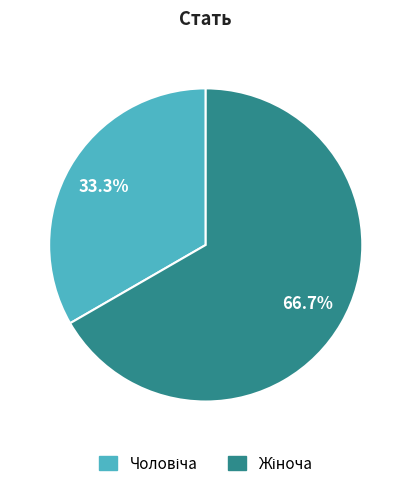

Is there a majority slice in this chart?

Yes